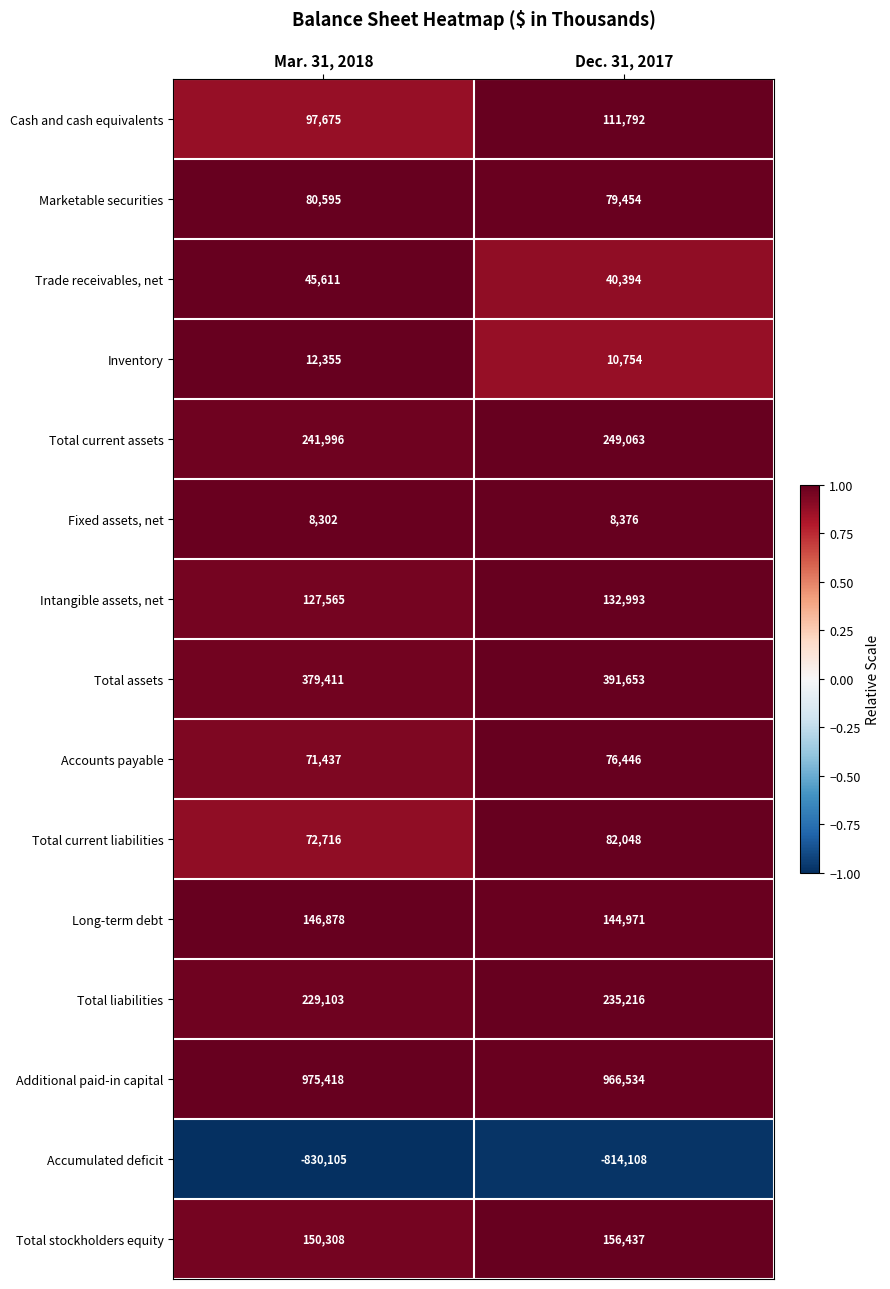

What is the sum of the Cash and cash equivalents values at Dec. 31, 2017 and Mar. 31, 2018?

209467